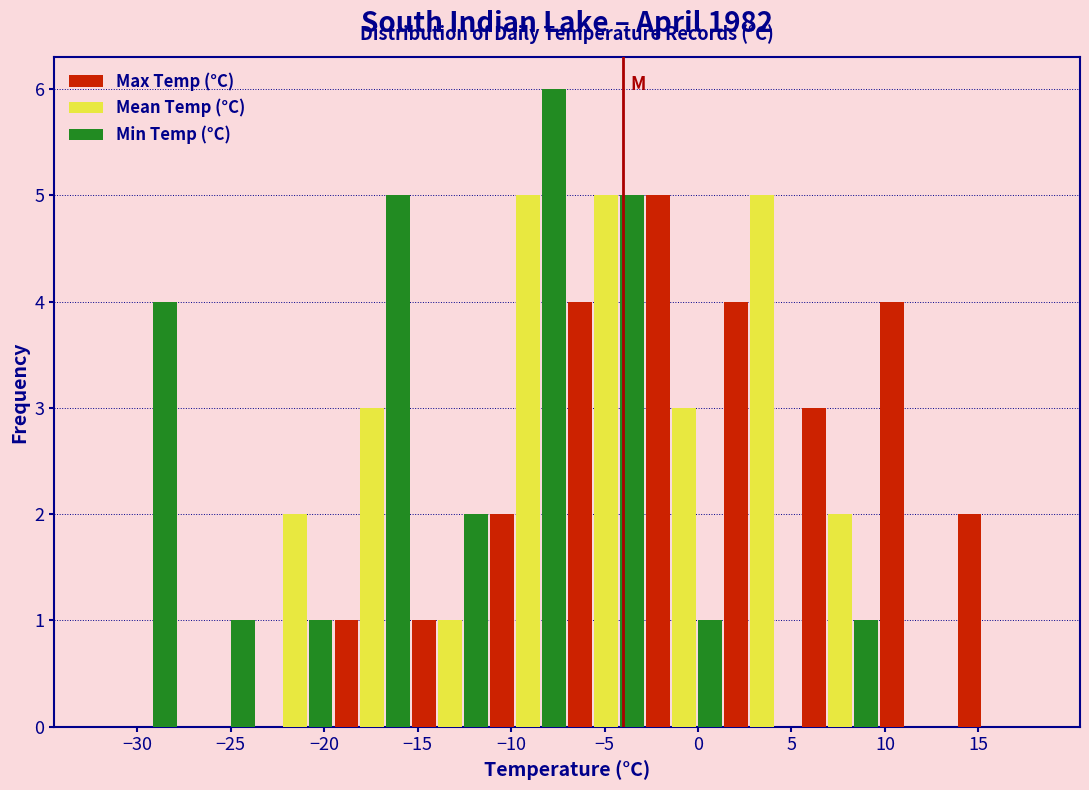

Reading left to right, list every range on the x-axis with the height of the bar of each series over it. Neither the bar edges nor the heights are printed on the chart, so give them approximately, as read against the axes.

-32.0 to -28.0: Max Temp (°C)=0	Mean Temp (°C)=0	Min Temp (°C)=4
-28.0 to -23.5: Max Temp (°C)=0	Mean Temp (°C)=0	Min Temp (°C)=1
-23.5 to -19.5: Max Temp (°C)=0	Mean Temp (°C)=2	Min Temp (°C)=1
-19.5 to -15.5: Max Temp (°C)=1	Mean Temp (°C)=3	Min Temp (°C)=5
-15.5 to -11.0: Max Temp (°C)=1	Mean Temp (°C)=1	Min Temp (°C)=2
-11.0 to -7.0: Max Temp (°C)=2	Mean Temp (°C)=5	Min Temp (°C)=6
-7.0 to -3.0: Max Temp (°C)=4	Mean Temp (°C)=5	Min Temp (°C)=5
-3.0 to 1.5: Max Temp (°C)=5	Mean Temp (°C)=3	Min Temp (°C)=1
1.5 to 5.5: Max Temp (°C)=4	Mean Temp (°C)=5	Min Temp (°C)=0
5.5 to 9.5: Max Temp (°C)=3	Mean Temp (°C)=2	Min Temp (°C)=1
9.5 to 14.0: Max Temp (°C)=4	Mean Temp (°C)=0	Min Temp (°C)=0
14.0 to 18.0: Max Temp (°C)=2	Mean Temp (°C)=0	Min Temp (°C)=0